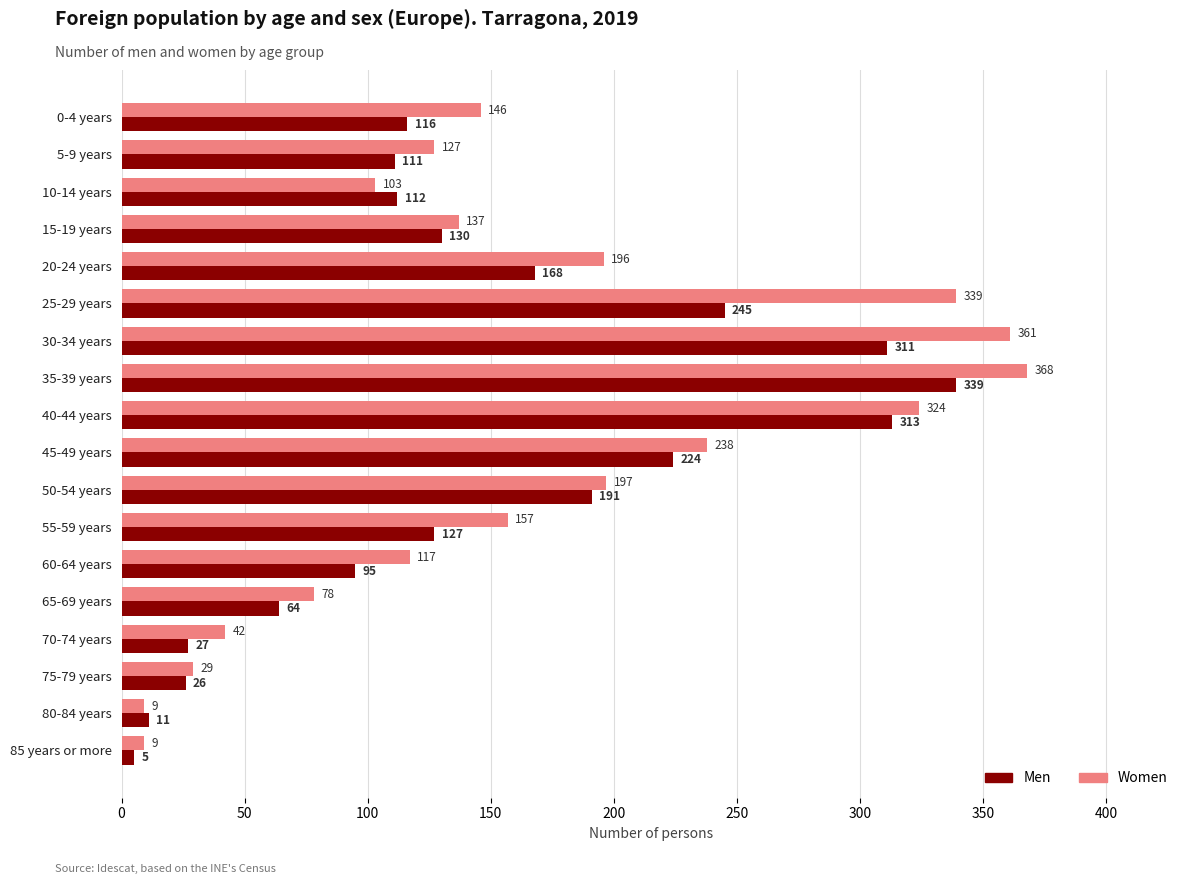

Which label corresponds to the largest value in the chart?

35-39 years